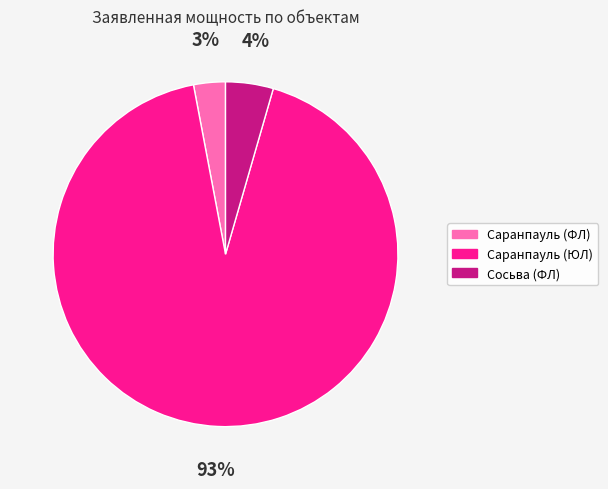

Rank the categories by value from lowest to highest.

Саранпауль (ФЛ), Сосьва (ФЛ), Саранпауль (ЮЛ)